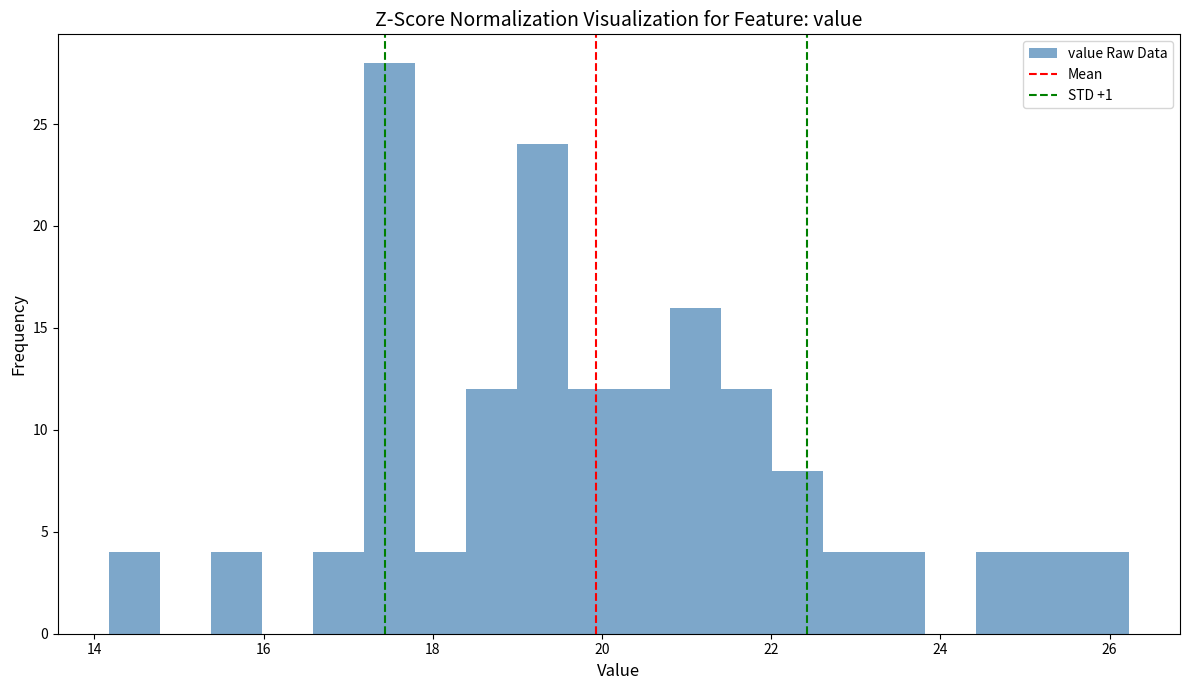

Read against the x-axis, roughly where is the centre of the tallest bar?

17.4